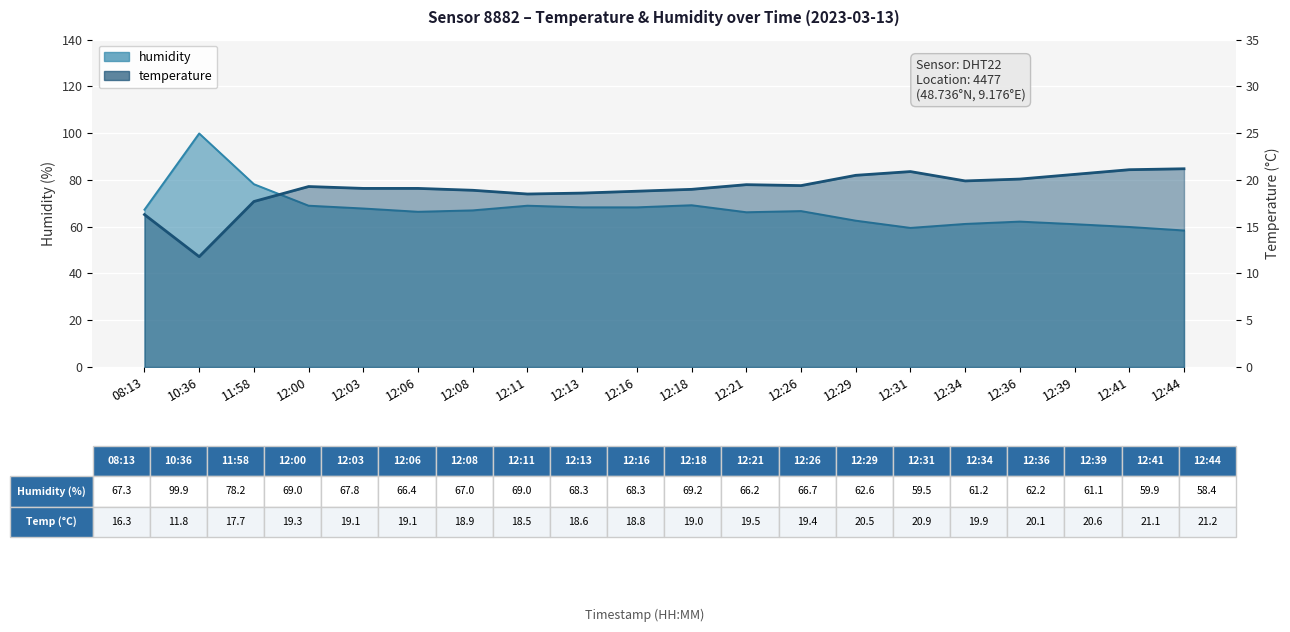

Rank the series by their average value, from highest to lowest.

humidity, temperature